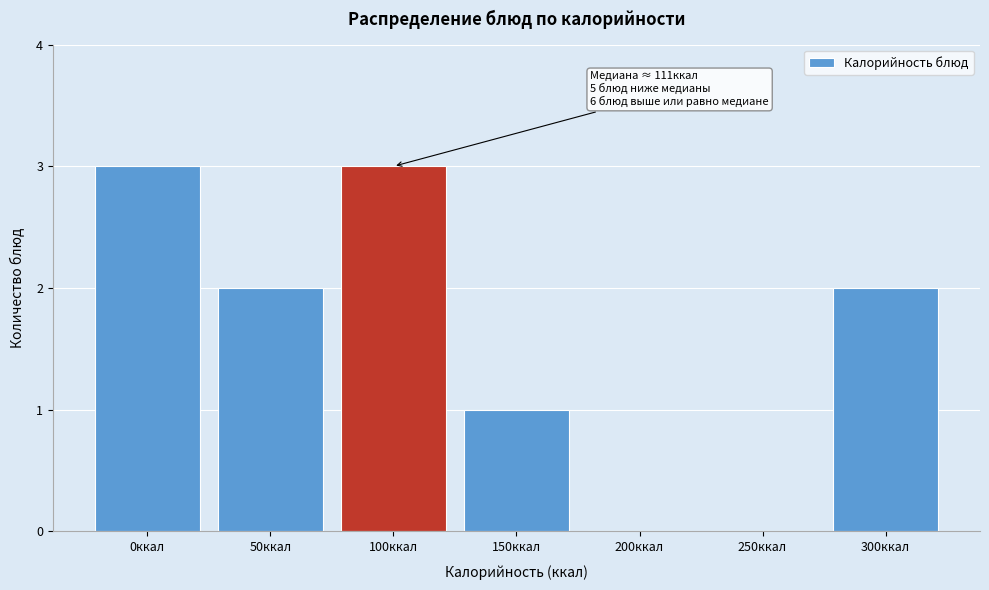

Reading left to right, transcribe all the data shown in this chart.

0ккал=3	50ккал=2	100ккал=3	150ккал=1	200ккал=0	250ккал=0	300ккал=2